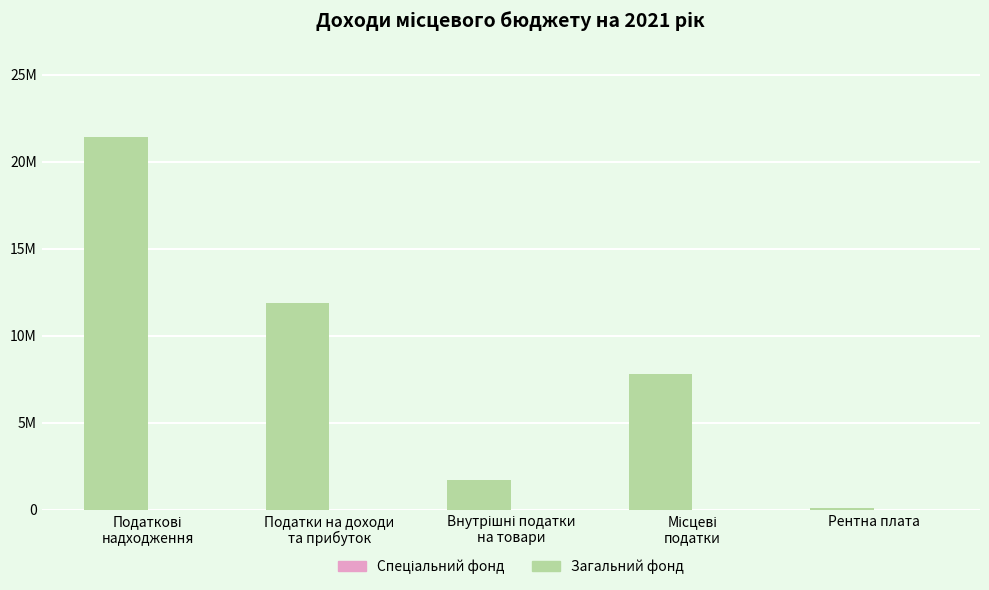

What is the label of the 3rd bar from the left?

Внутрішні податки
на товари